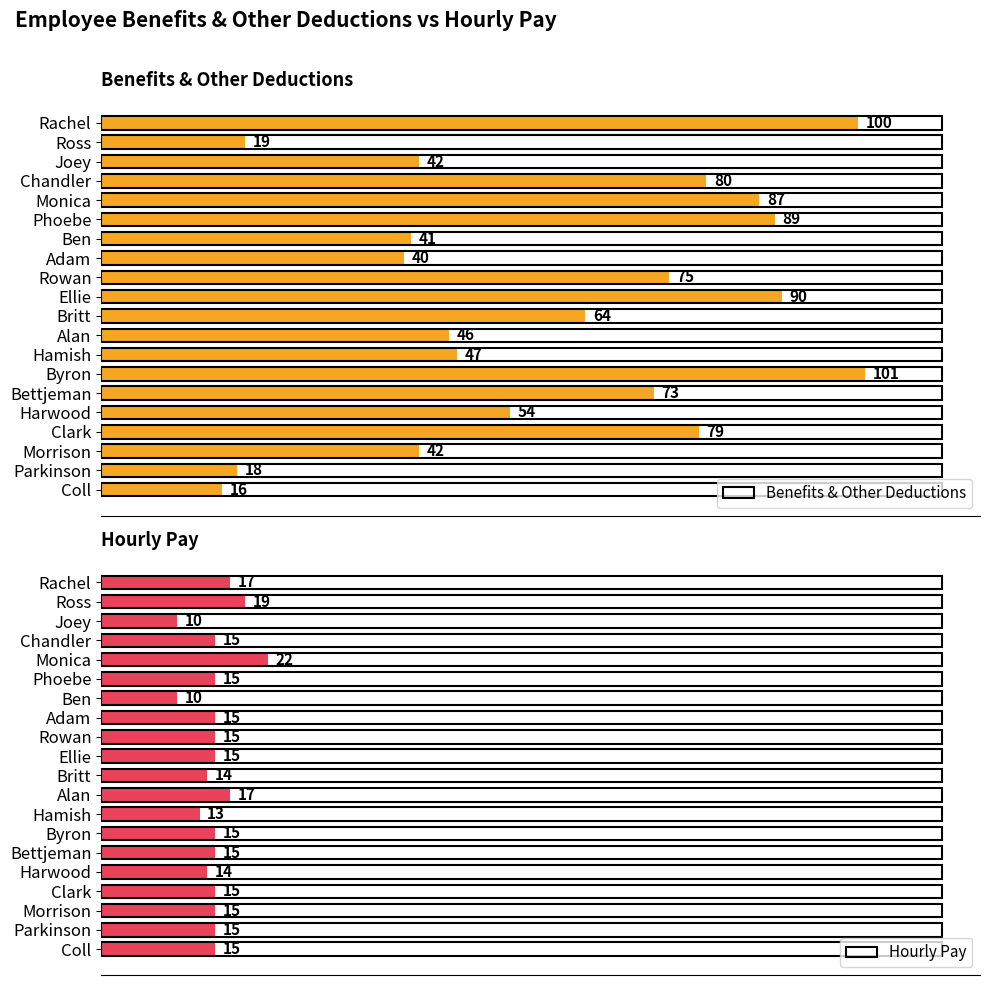

Where is Benefits & Other Deductions nearest to the value 58?

Harwood